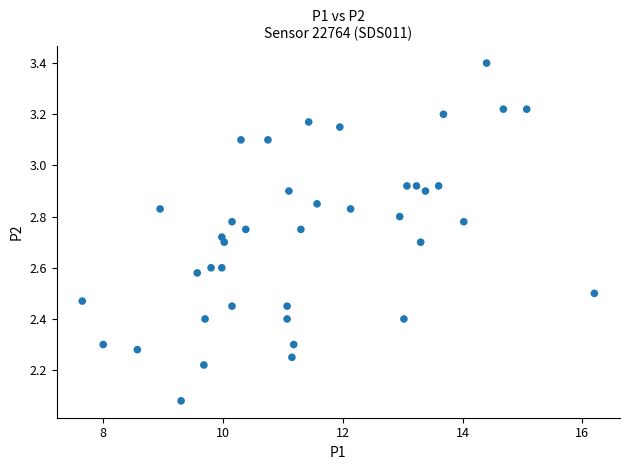

What is the range of Y values (max minus min)?

1.3